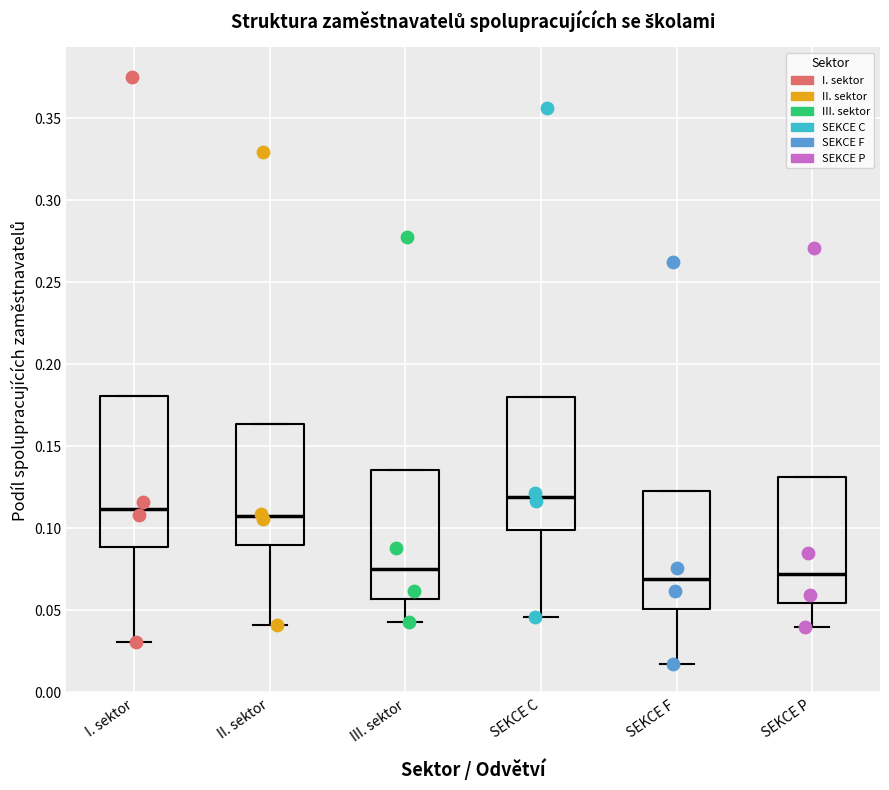

Reading left to right, read every box against the y-axis: the position of its median line, the range the box covers, and the ends of its whiskers. The values are not printed on the chart, so give them approximately, as read against the axis.

I. sektor: median 0.110, box 0.090 to 0.180, whiskers 0.030 to 0.180
II. sektor: median 0.105, box 0.090 to 0.165, whiskers 0.040 to 0.165
III. sektor: median 0.075, box 0.055 to 0.135, whiskers 0.045 to 0.135
SEKCE C: median 0.120, box 0.100 to 0.180, whiskers 0.045 to 0.180
SEKCE F: median 0.070, box 0.050 to 0.125, whiskers 0.015 to 0.125
SEKCE P: median 0.070, box 0.055 to 0.130, whiskers 0.040 to 0.130